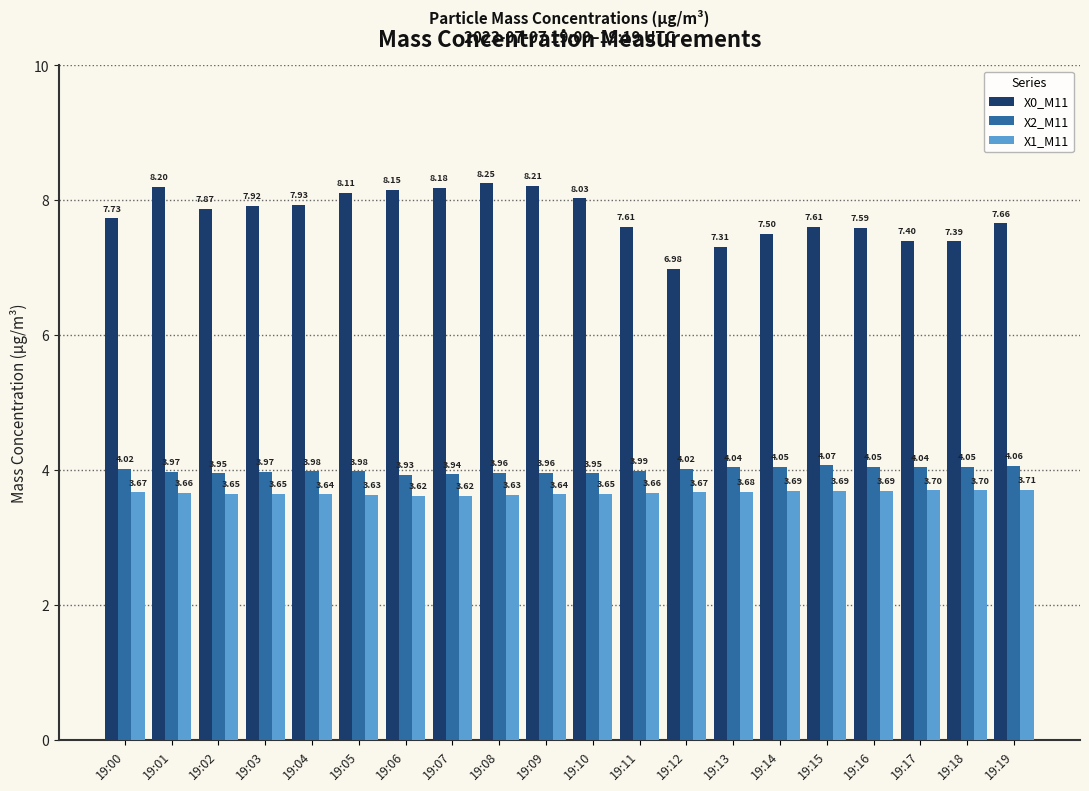

Is the value of X2_M11 at 19:18 greater than the value of X1_M11 at 19:09?

Yes